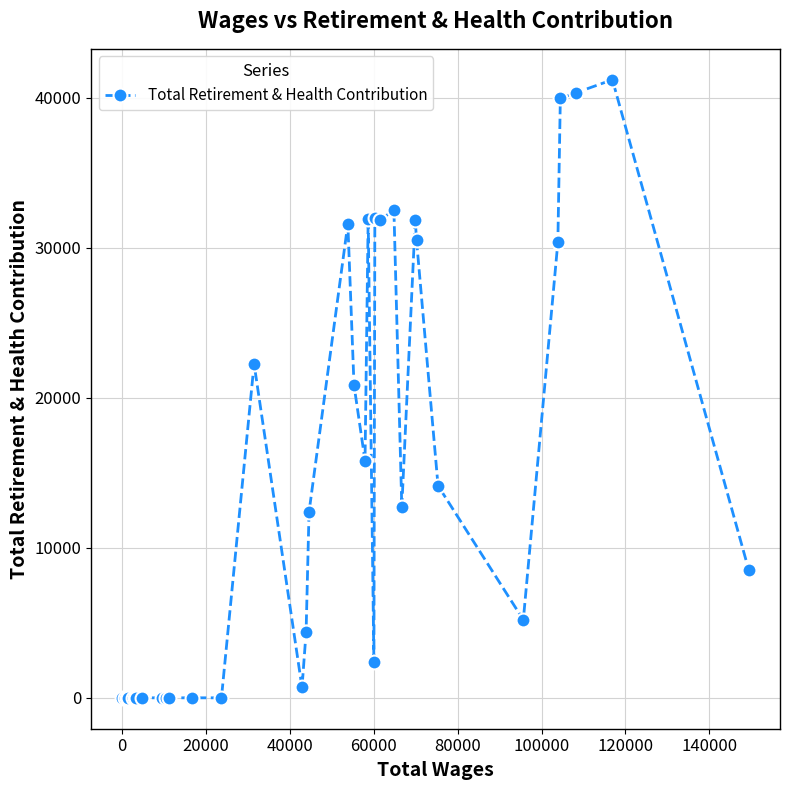

True or false: the data has more than 1 interior local peaks.

True